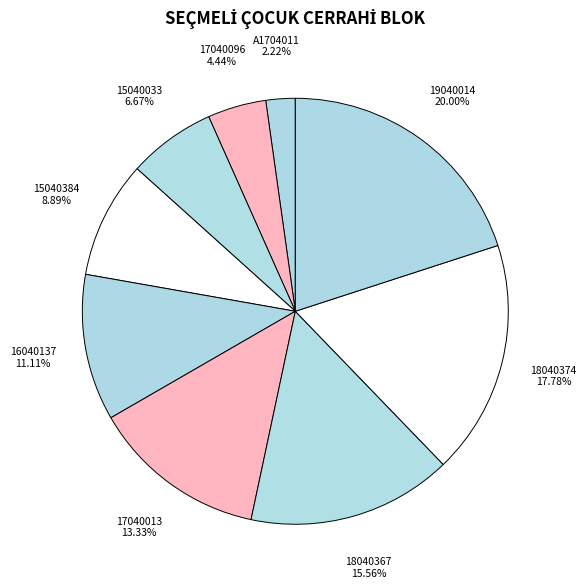

Does any single category account for the majority?

No